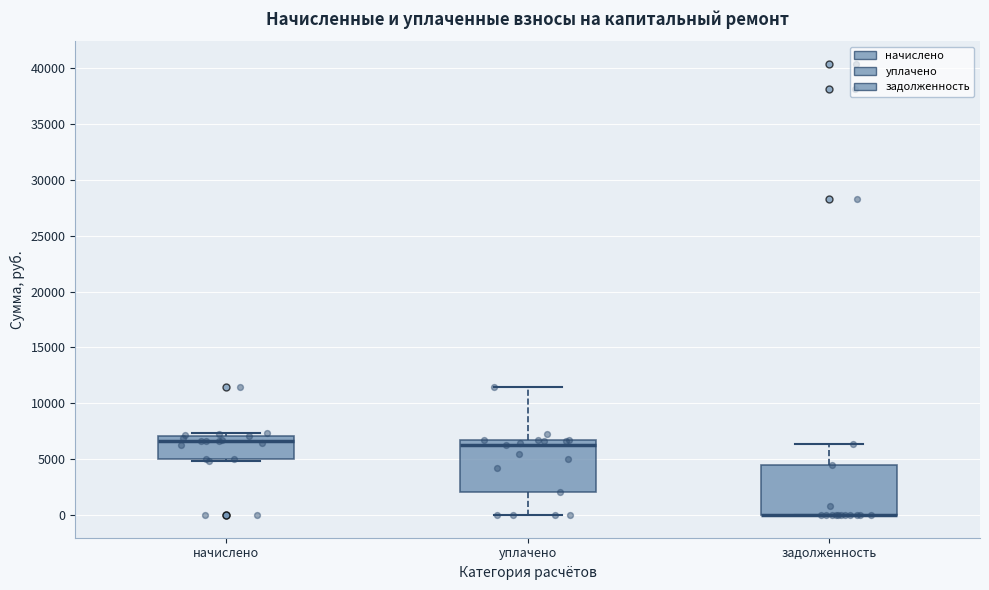

Where does the median line of the box for начислено sit on the y-axis? The values are not printed on the chart, so give them approximately, as read against the axis.

6500